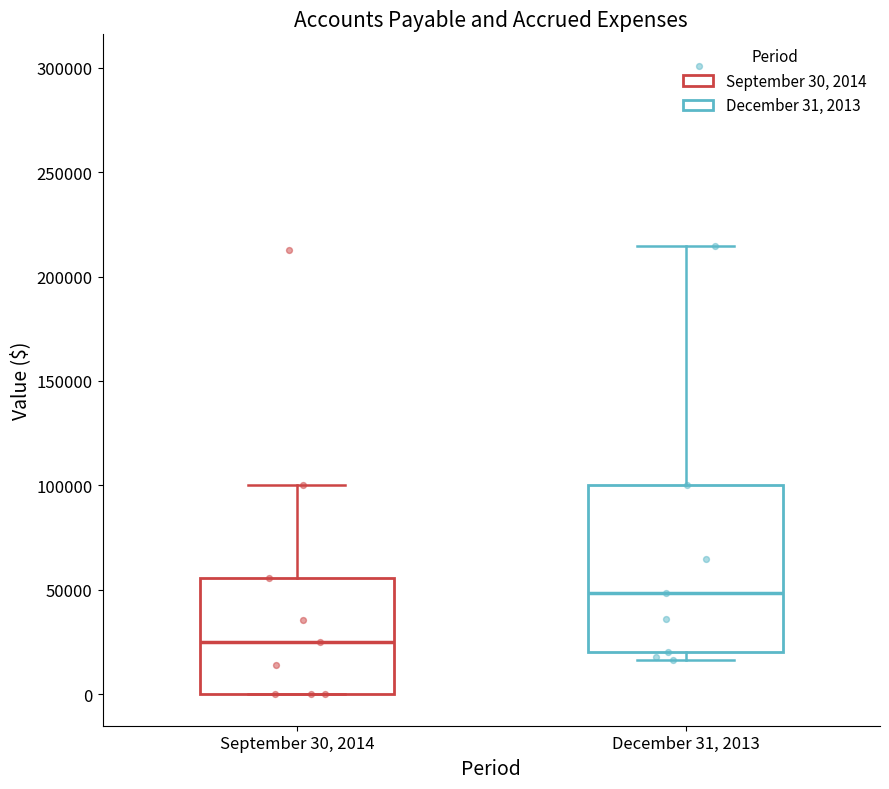

Reading left to right, read every box against the y-axis: the position of its median line, the range the box covers, and the ends of its whiskers. The values are not printed on the chart, so give them approximately, as read against the axis.

September 30, 2014: median 25000, box 0 to 55000, whiskers 0 to 100000
December 31, 2013: median 50000, box 20000 to 100000, whiskers 15000 to 215000